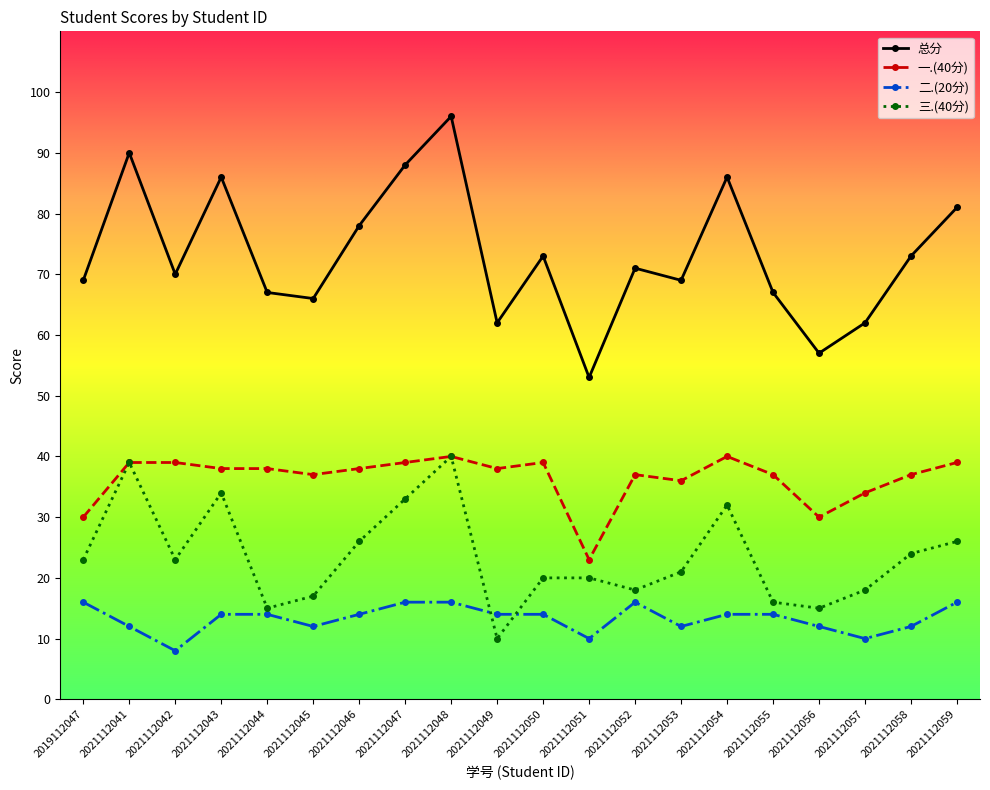

Reading left to right, transcribe all the data shown in this chart.

总分: 2019112047=69	2021112041=90	2021112042=70	2021112043=86	2021112044=67	2021112045=66	2021112046=78	2021112047=88	2021112048=96	2021112049=62	2021112050=73	2021112051=53	2021112052=71	2021112053=69	2021112054=86	2021112055=67	2021112056=57	2021112057=62	2021112058=73	2021112059=81
一.(40分): 2019112047=30	2021112041=39	2021112042=39	2021112043=38	2021112044=38	2021112045=37	2021112046=38	2021112047=39	2021112048=40	2021112049=38	2021112050=39	2021112051=23	2021112052=37	2021112053=36	2021112054=40	2021112055=37	2021112056=30	2021112057=34	2021112058=37	2021112059=39
二.(20分): 2019112047=16	2021112041=12	2021112042=8	2021112043=14	2021112044=14	2021112045=12	2021112046=14	2021112047=16	2021112048=16	2021112049=14	2021112050=14	2021112051=10	2021112052=16	2021112053=12	2021112054=14	2021112055=14	2021112056=12	2021112057=10	2021112058=12	2021112059=16
三.(40分): 2019112047=23	2021112041=39	2021112042=23	2021112043=34	2021112044=15	2021112045=17	2021112046=26	2021112047=33	2021112048=40	2021112049=10	2021112050=20	2021112051=20	2021112052=18	2021112053=21	2021112054=32	2021112055=16	2021112056=15	2021112057=18	2021112058=24	2021112059=26